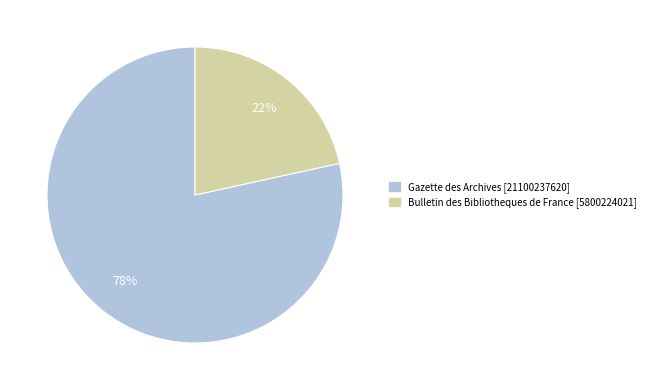

Does Gazette des Archives account for over 50% of the chart?

Yes